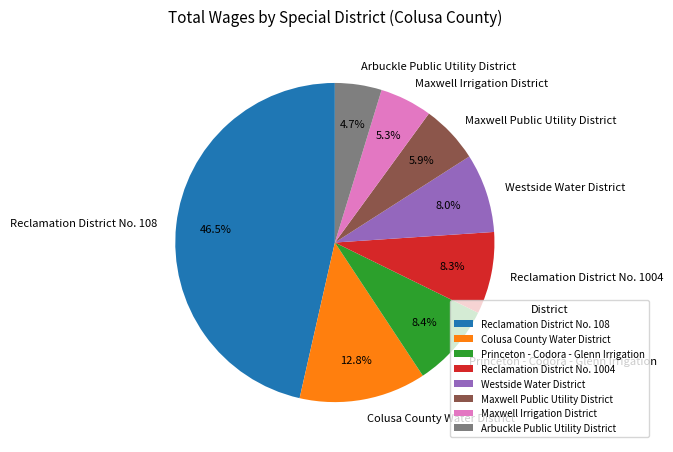

What percentage is NOT represented by Arbuckle Public Utility District?

95.3%